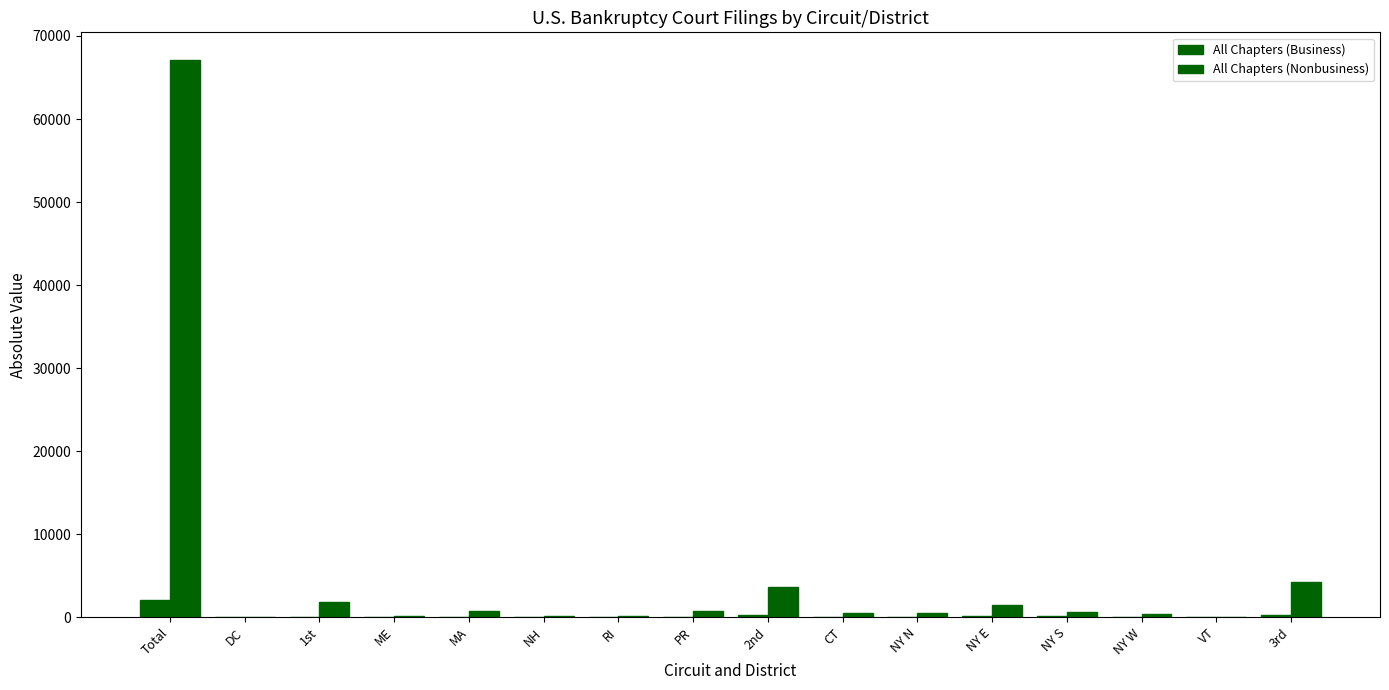

The All Chapters (Nonbusiness) series shows 835 at NY N. True or false?

False